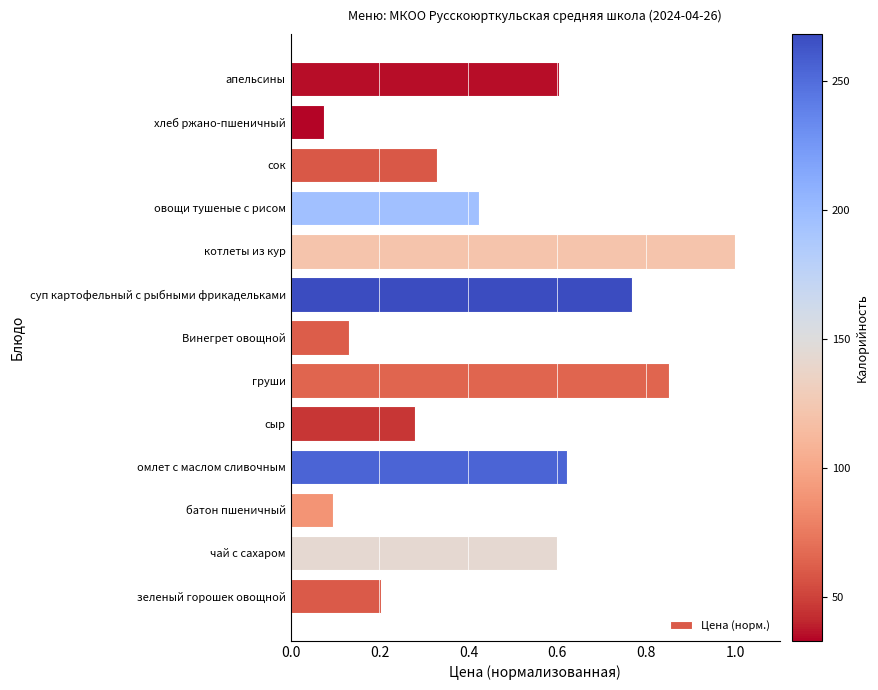

Does the chart contain stacked bars?

No